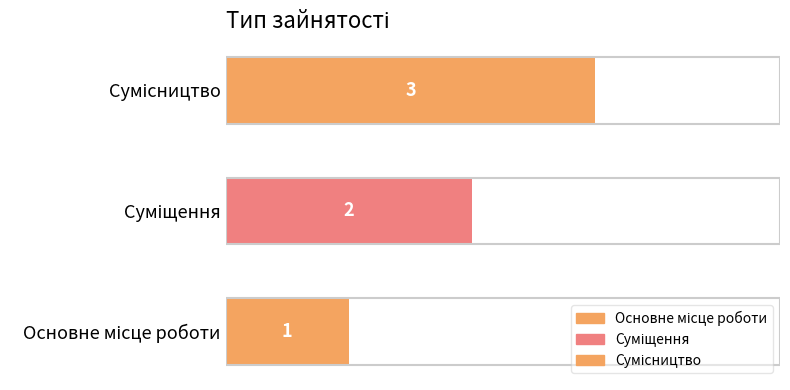

Are the bars grouped side by side (vs. stacked)?

No